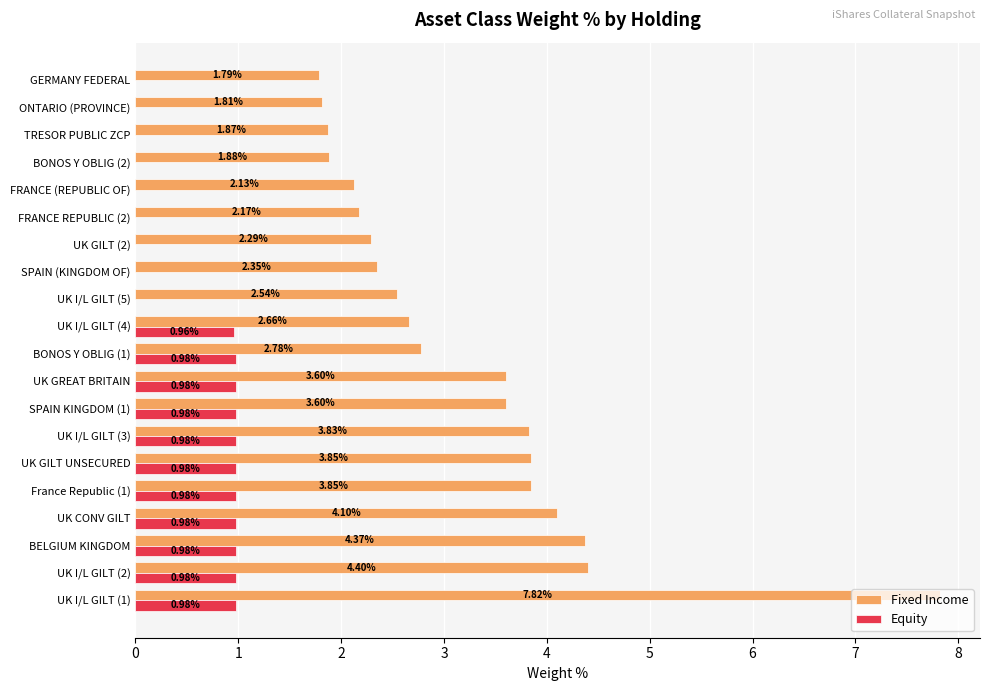

Which series changed the most between BELGIUM KINGDOM and SPAIN (KINGDOM OF)?

Fixed Income